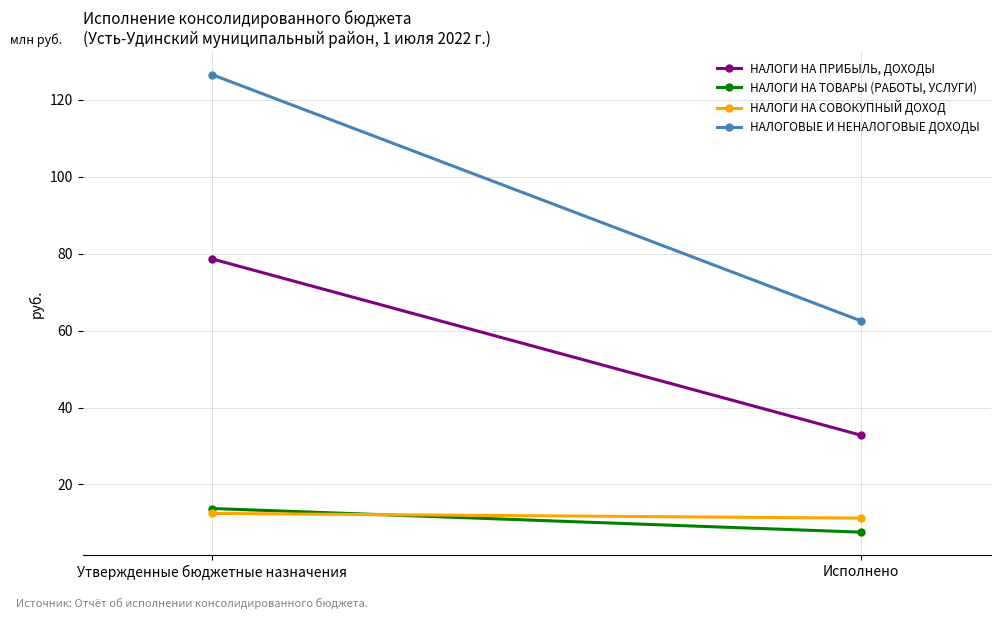

What is the highest value of the НАЛОГИ НА ТОВАРЫ (РАБОТЫ, УСЛУГИ) series?

13737250.0